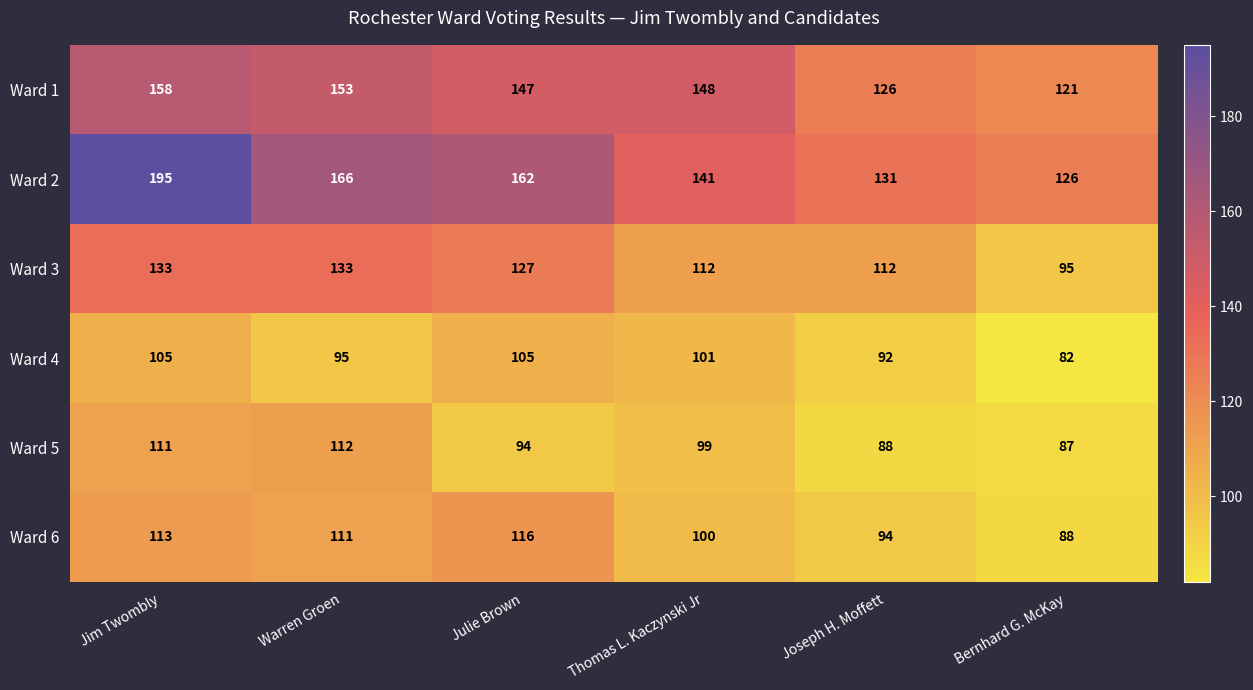

At Jim Twombly, list the series in order from largest to smallest.

Ward 2, Ward 1, Ward 3, Ward 6, Ward 5, Ward 4